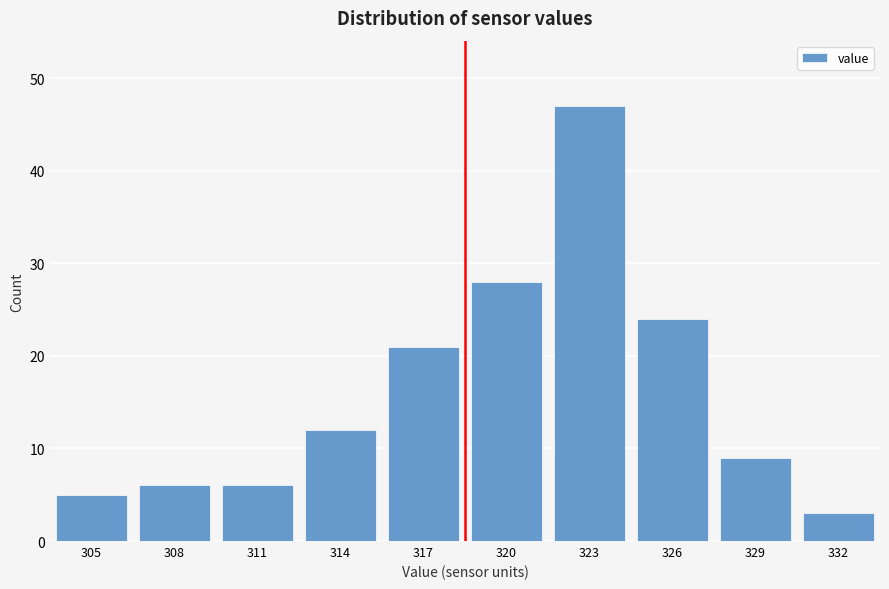

Reading left to right, what are all the values shown in this chart?

5	6	6	12	21	28	47	24	9	3